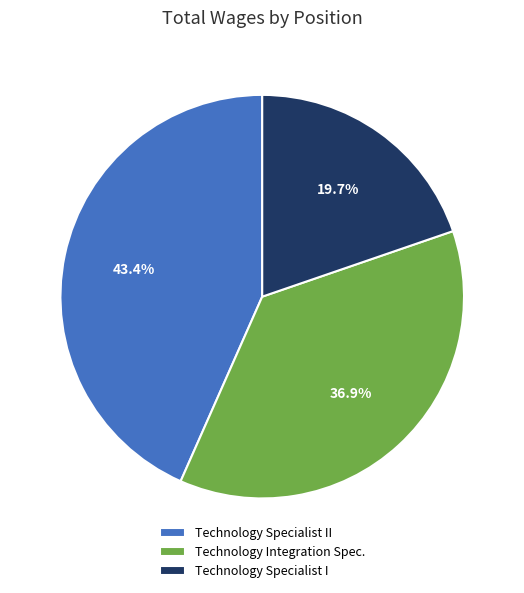

The Technology Specialist I slice represents 28% of the pie. True or false?

False